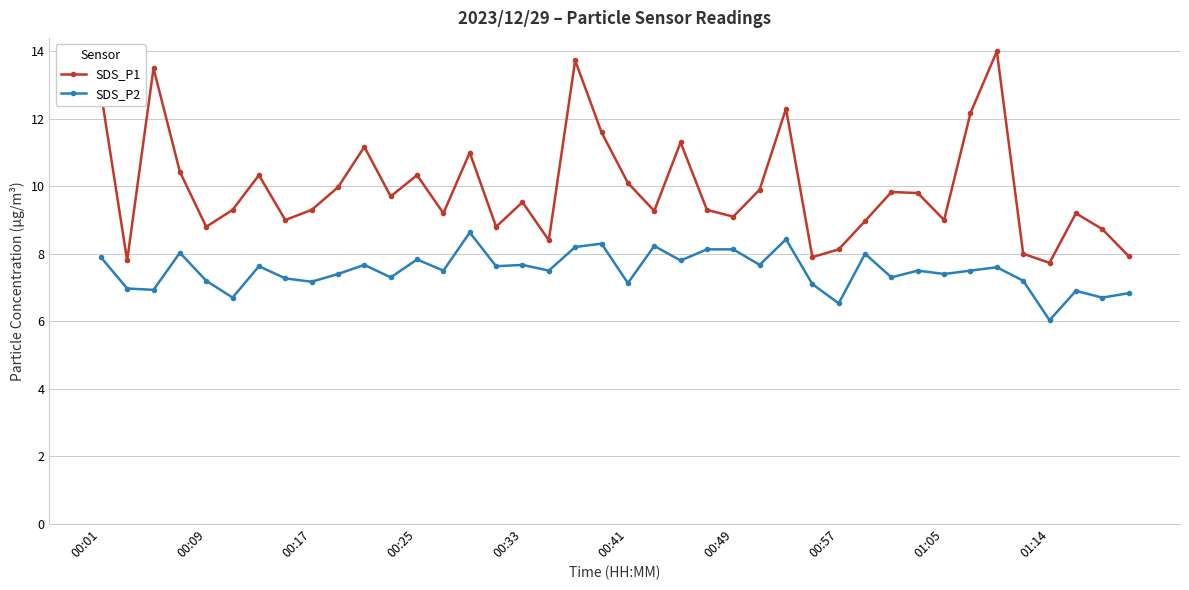

At how many categories does at least one series exceed 13?

3